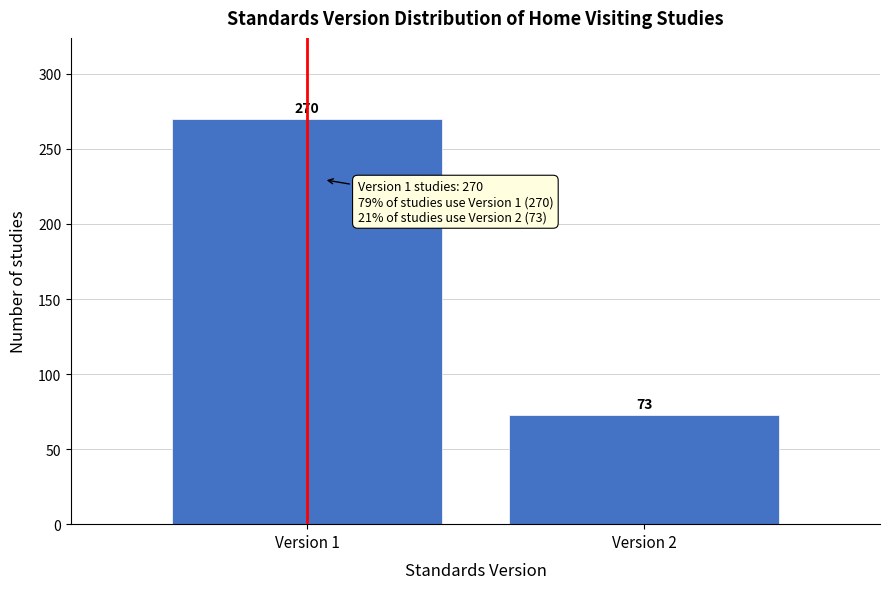

Reading left to right, what are all the values shown in this chart?

Version 1=270	Version 2=73